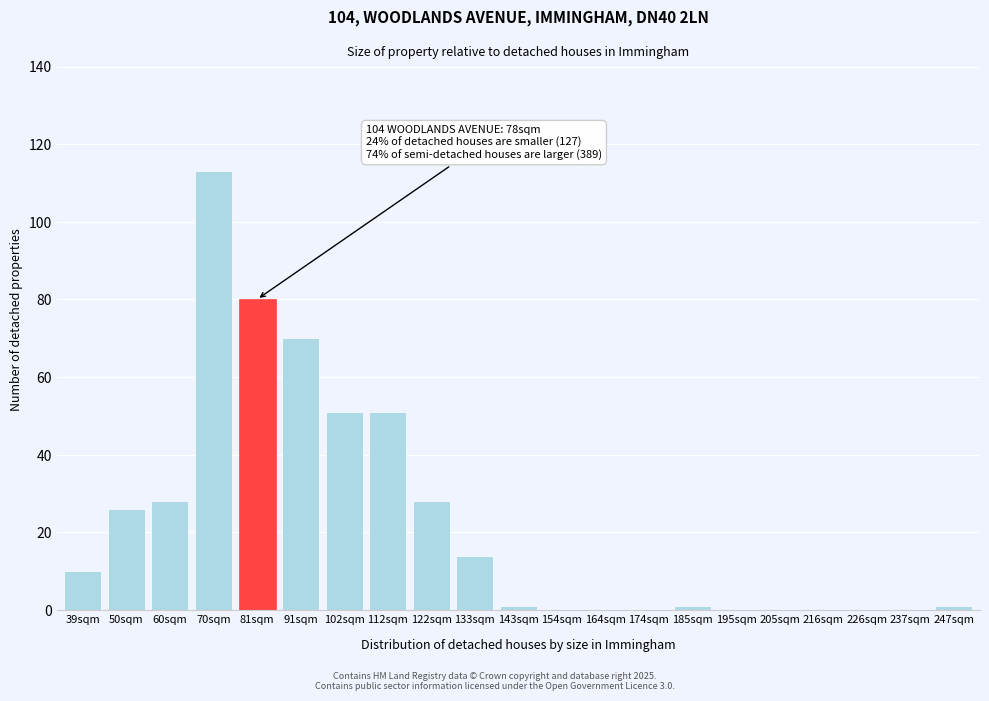

Reading left to right, transcribe all the data shown in this chart.

39sqm=10	50sqm=26	60sqm=28	70sqm=113	81sqm=80	91sqm=70	102sqm=51	112sqm=51	122sqm=28	133sqm=14	143sqm=1	154sqm=0	164sqm=0	174sqm=0	185sqm=1	195sqm=0	205sqm=0	216sqm=0	226sqm=0	237sqm=0	247sqm=1